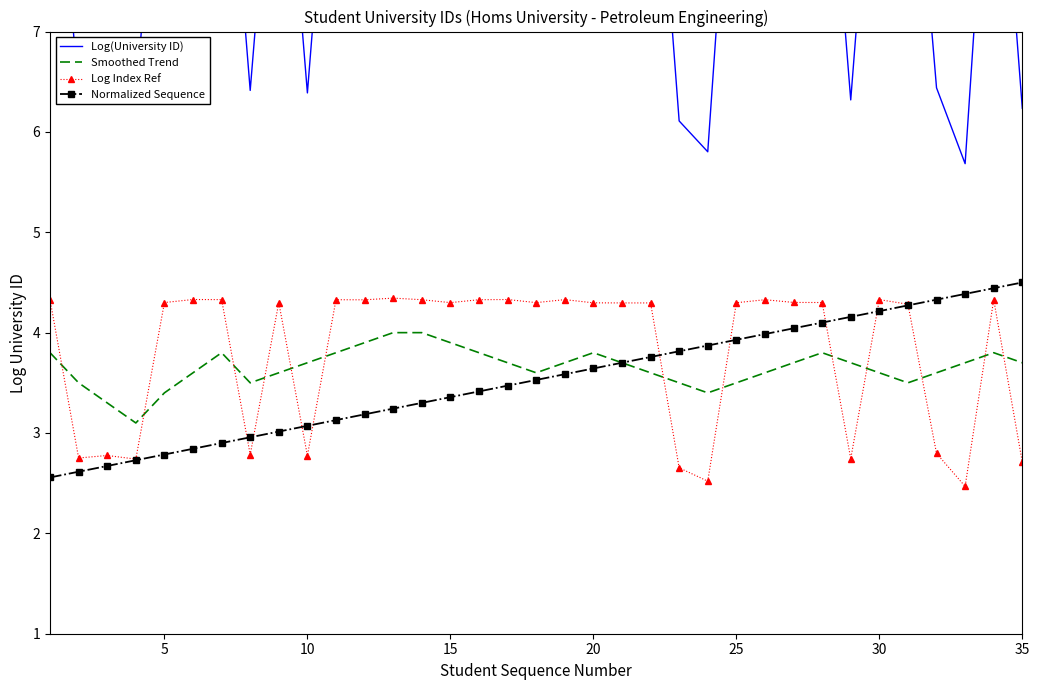

What is the smallest value displayed?

2.5